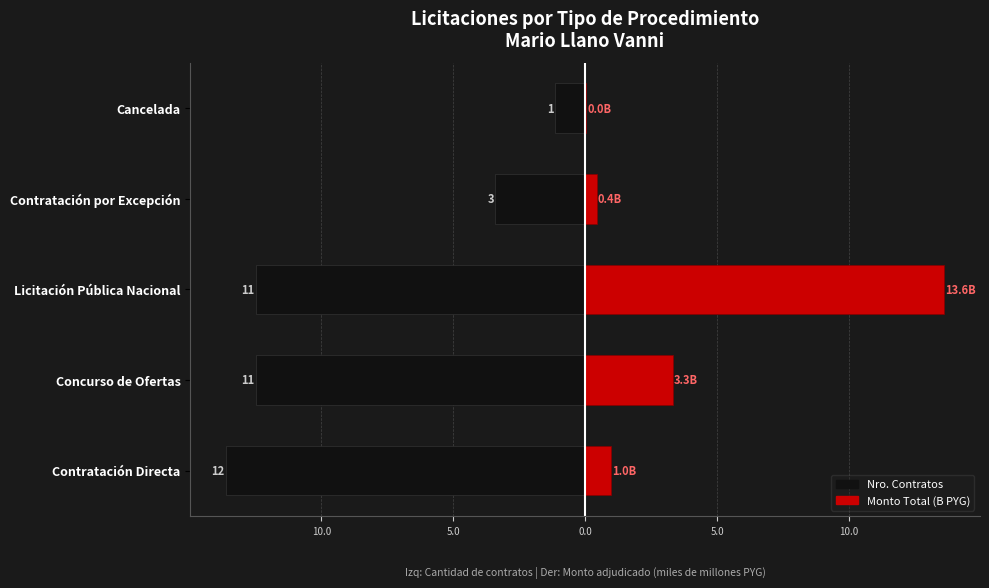

The value of Nro. Contratos (normalizado) at Licitación Pública Nacional is -12.5. True or false?

True